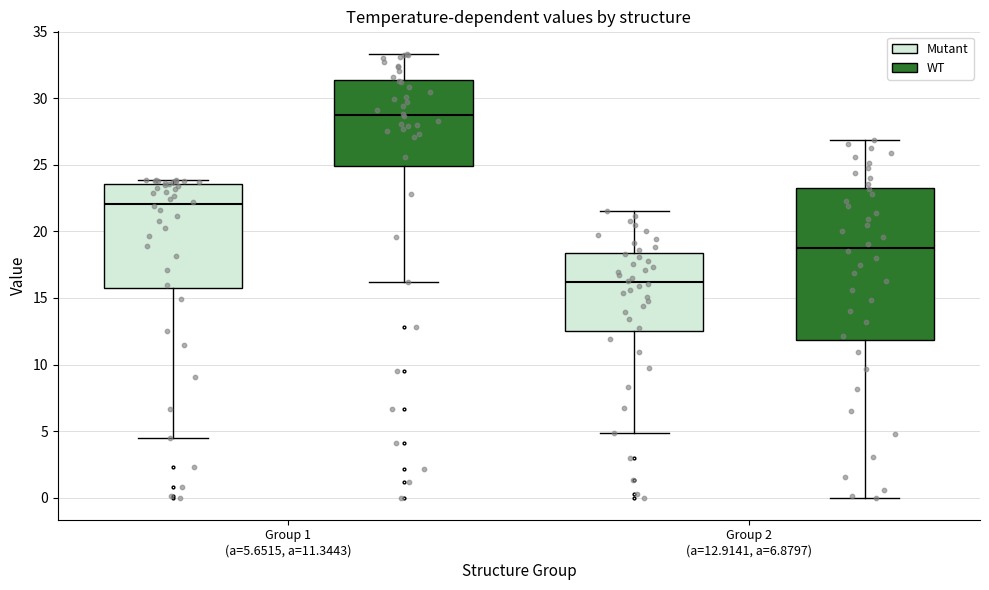

Which box has the lowest median line?

Group 2 (a=12.9141, a=6.8797) (Mutant)